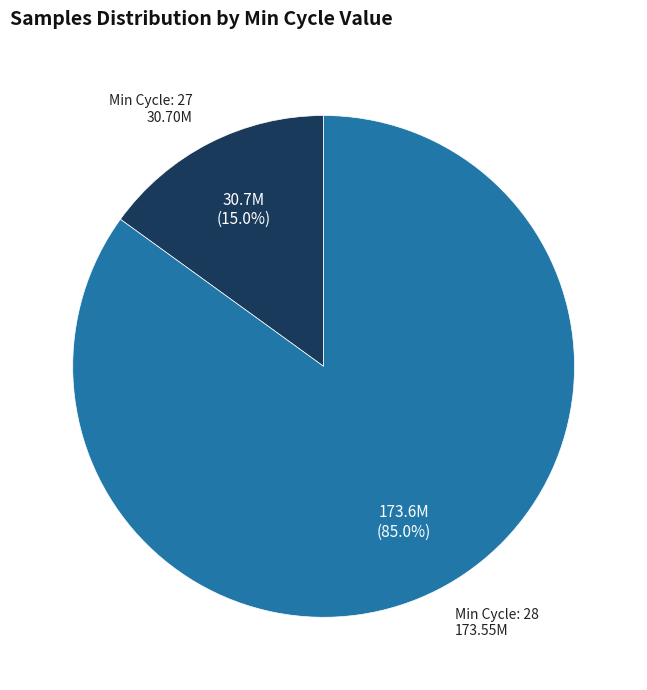

How many slices are in this pie chart?

2